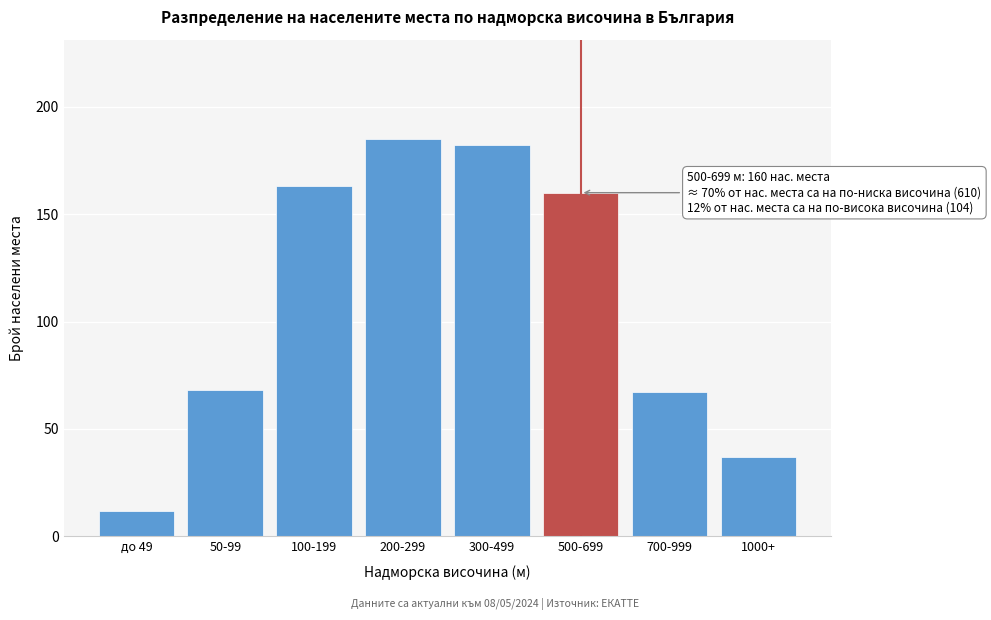

Reading left to right, what are all the values shown in this chart?

до 49=12	50-99=68	100-199=163	200-299=185	300-499=182	500-699=160	700-999=67	1000+=37